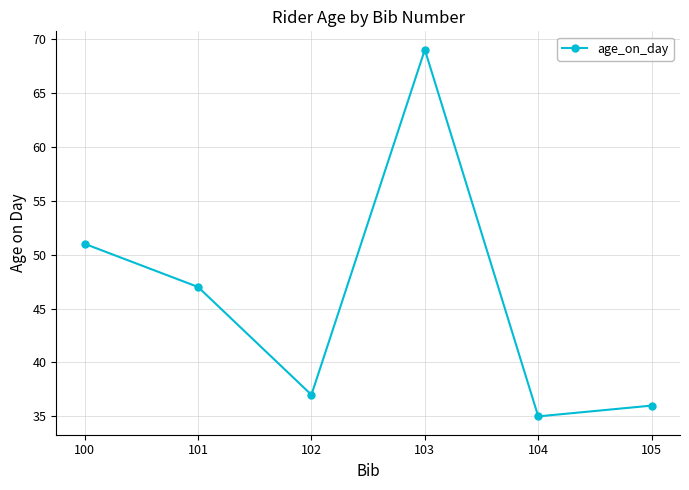

At which label is the value closest to 52?

100